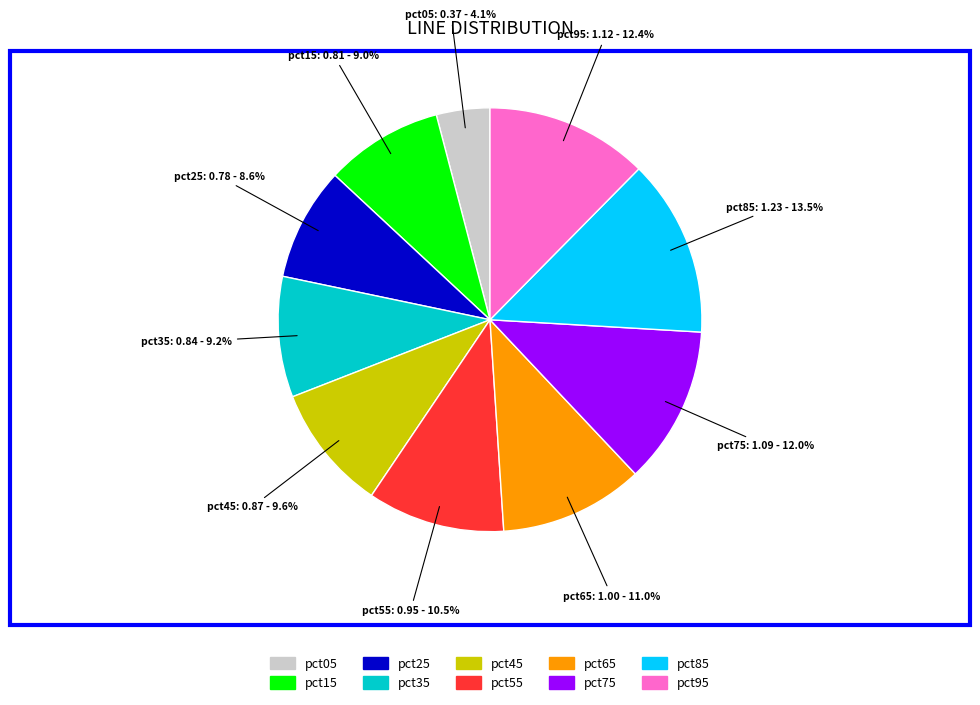

Between pct85 and pct65, which is larger?

pct85